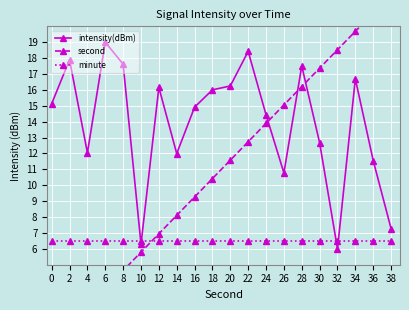

How many data points does each series have?

20